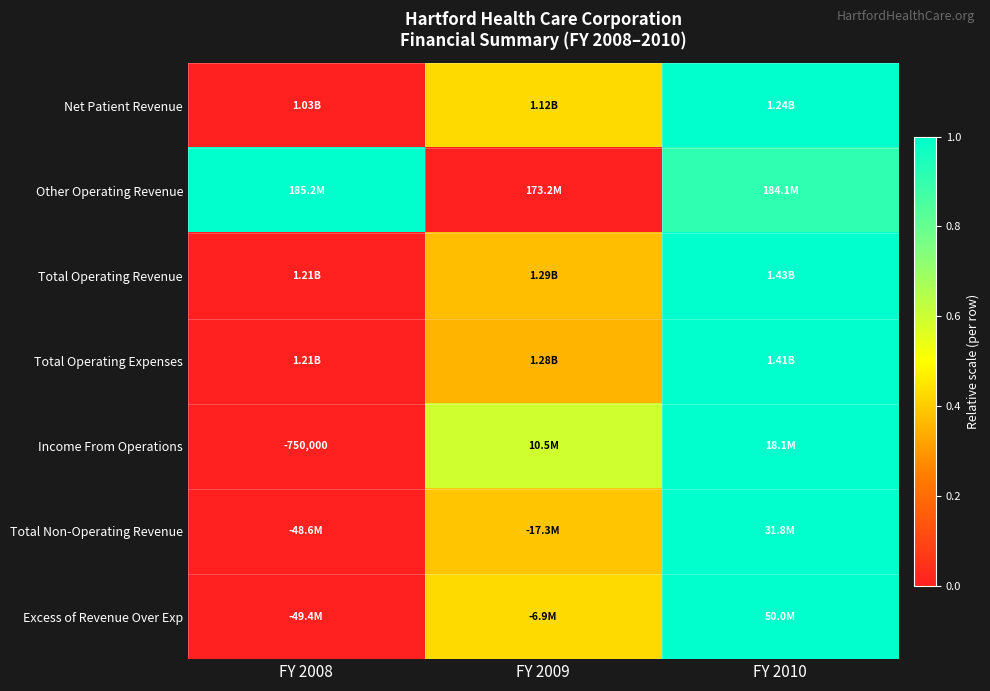

Count the number of categories in the chart.

3